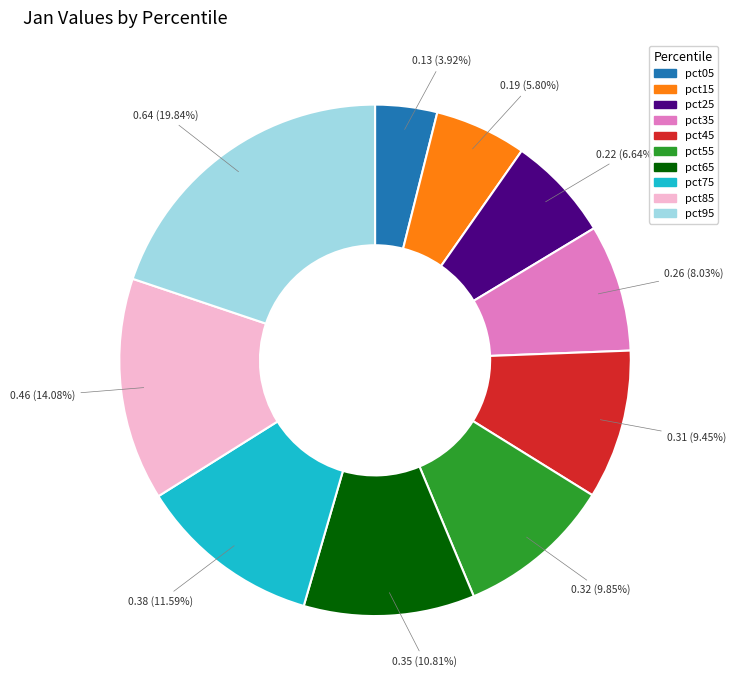

Which category has the smallest portion of the pie?

pct05